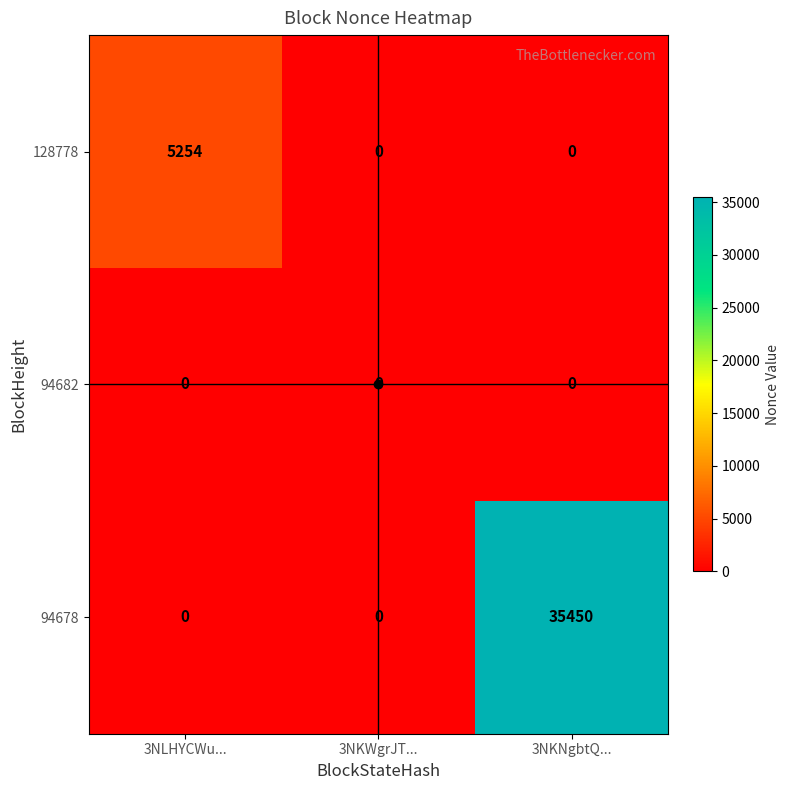

List the series in order of their peak value, lowest first.

94682, 128778, 94678